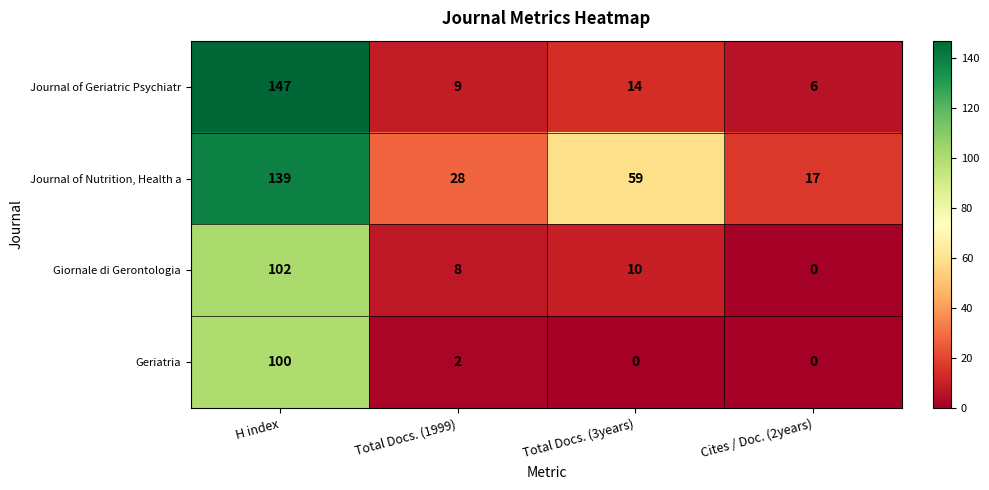

At which label does Journal of Nutrition, Health a first exceed 59?

H index